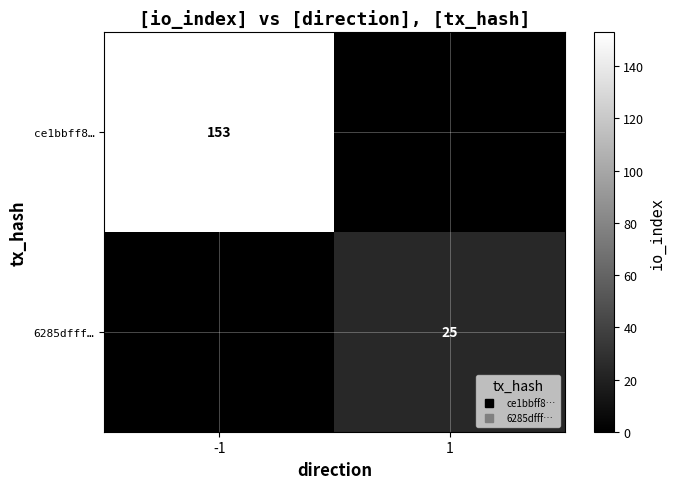

The value of 6285dfff… at -1 is -8. True or false?

False